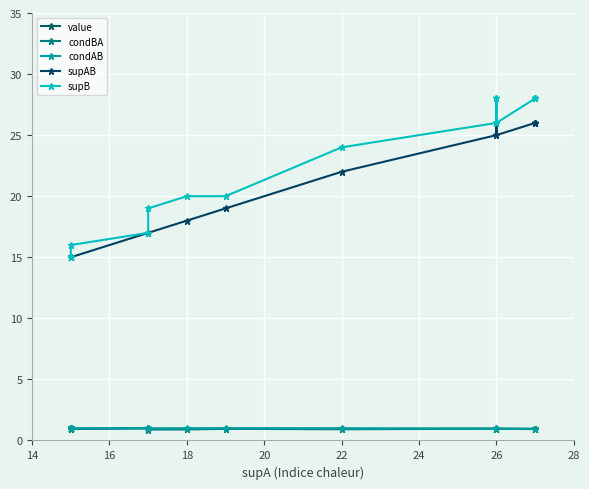

True or false: supAB and condAB intersect in this chart.

False